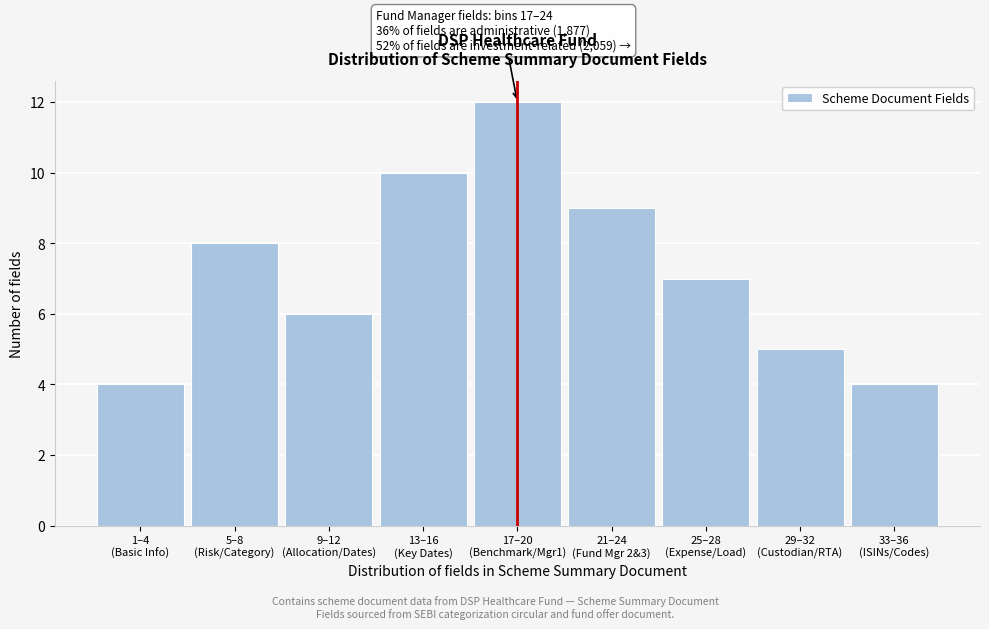

Reading left to right, list all the values displayed in this chart.

4	8	6	10	12	9	7	5	4